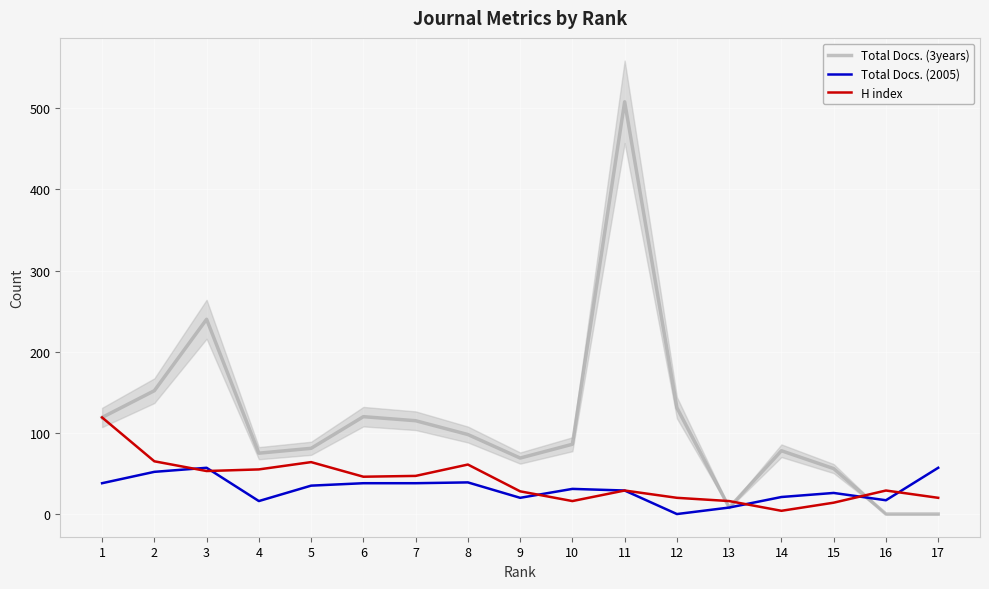

How many values in the H index series are below 29?

7